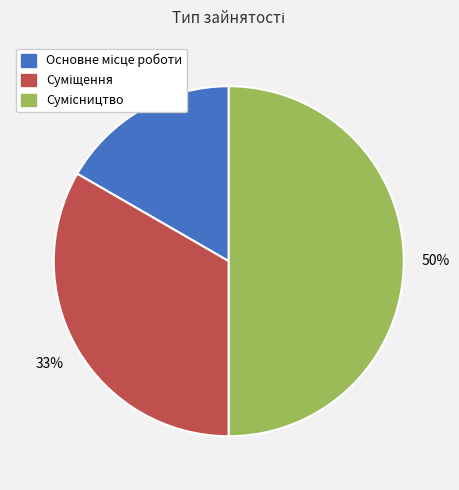

To the nearest percent, what is the difference between the largest and smallest slice percentages?

33%